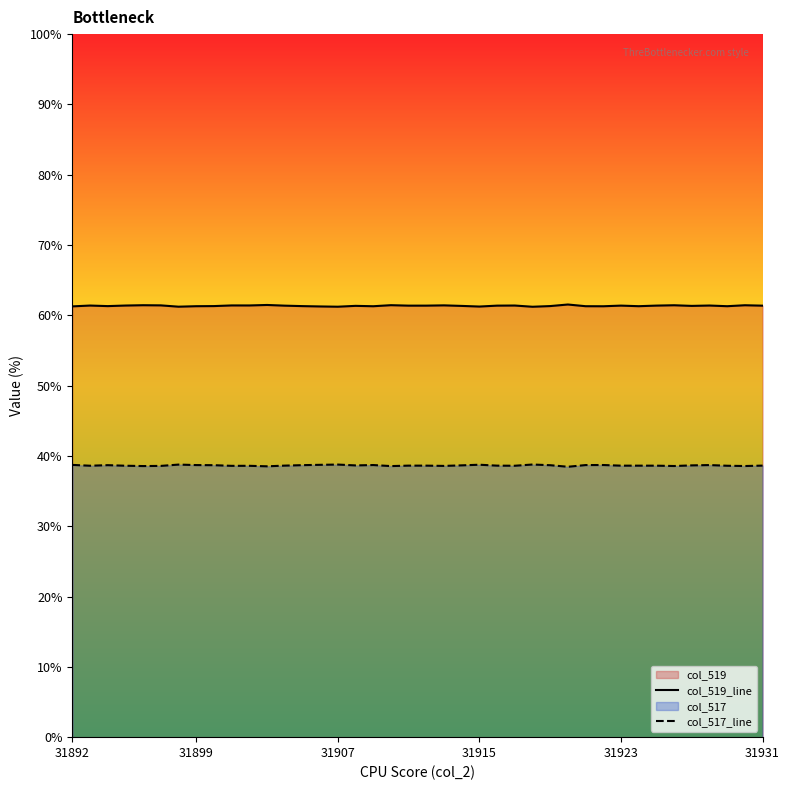

In col_519_line, how many points are lower than both neighbors (excluding endpoints)?

12